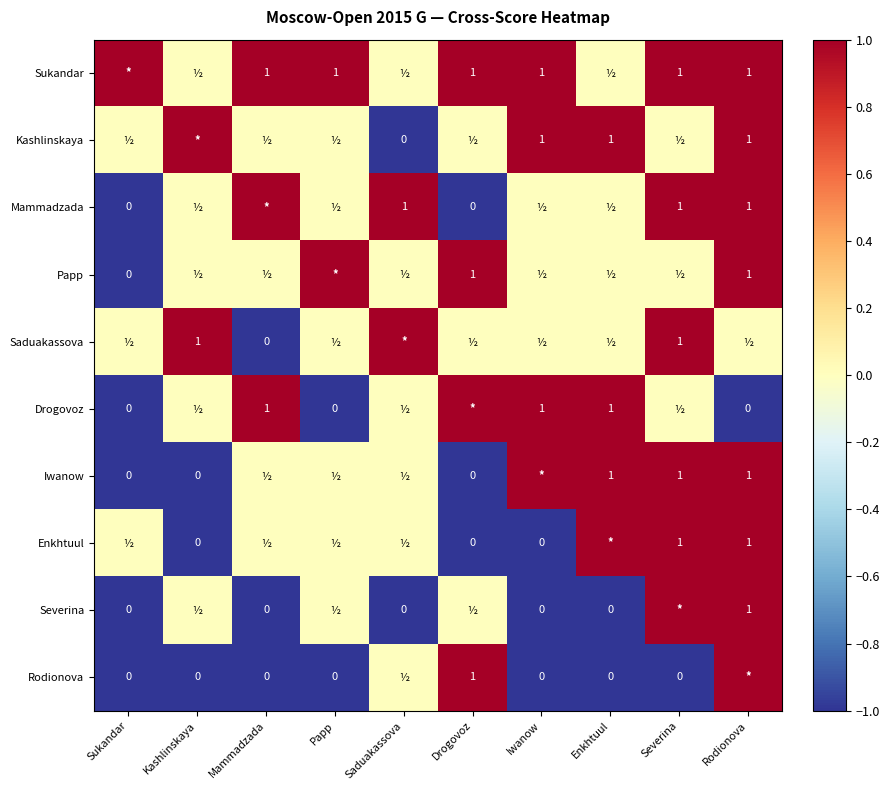

How many series are shown in this chart?

10